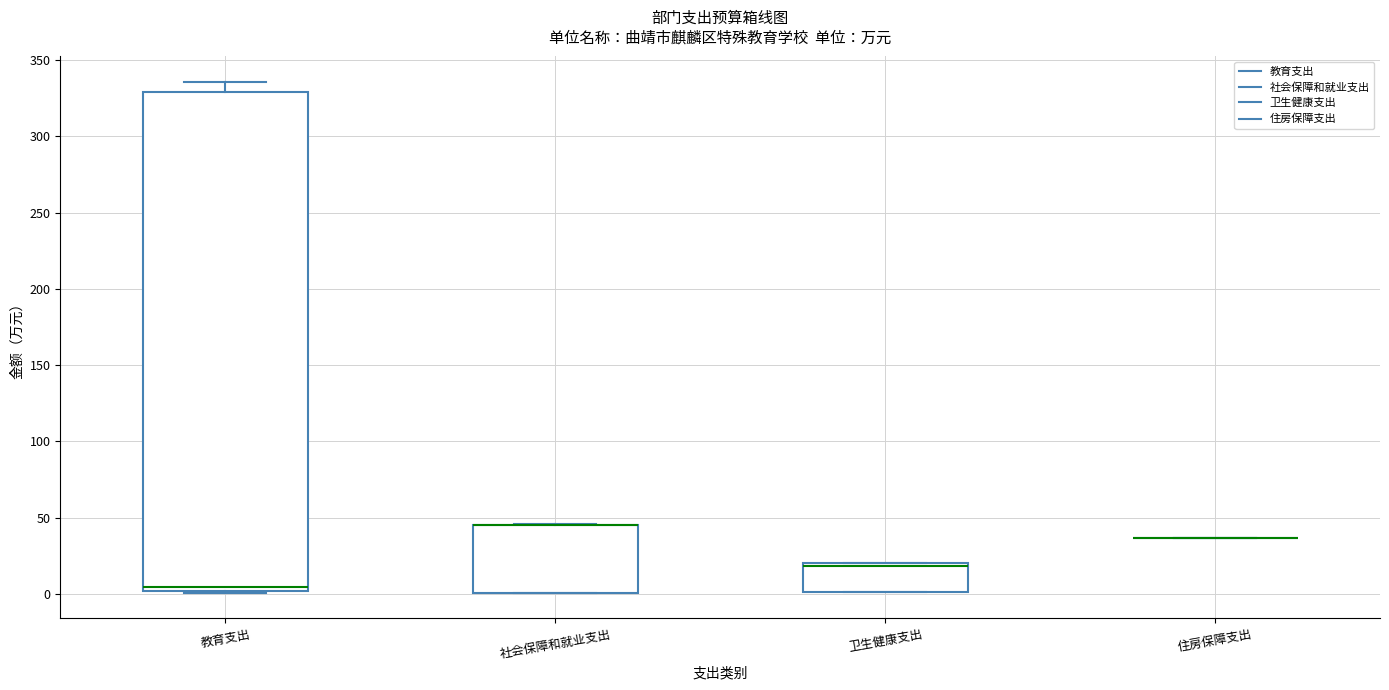

Comparing the boxes themselves (not the whiskers), which one is the tallest?

教育支出